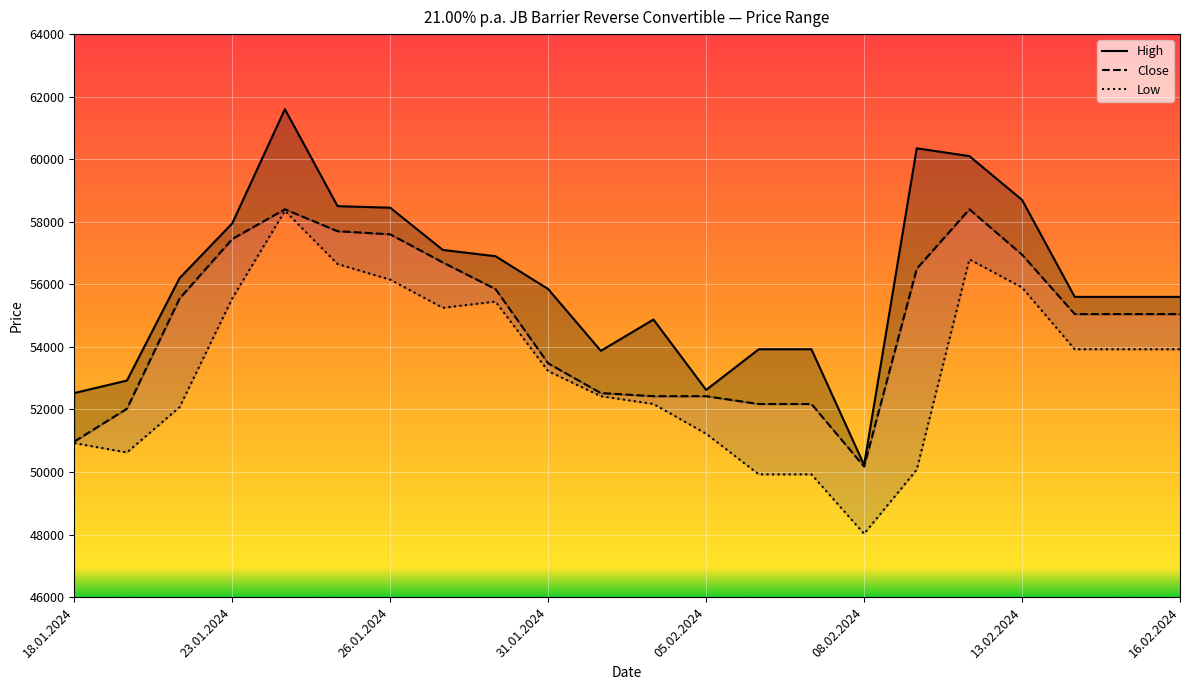

What is the total value across all series at 31.01.2024?

162550